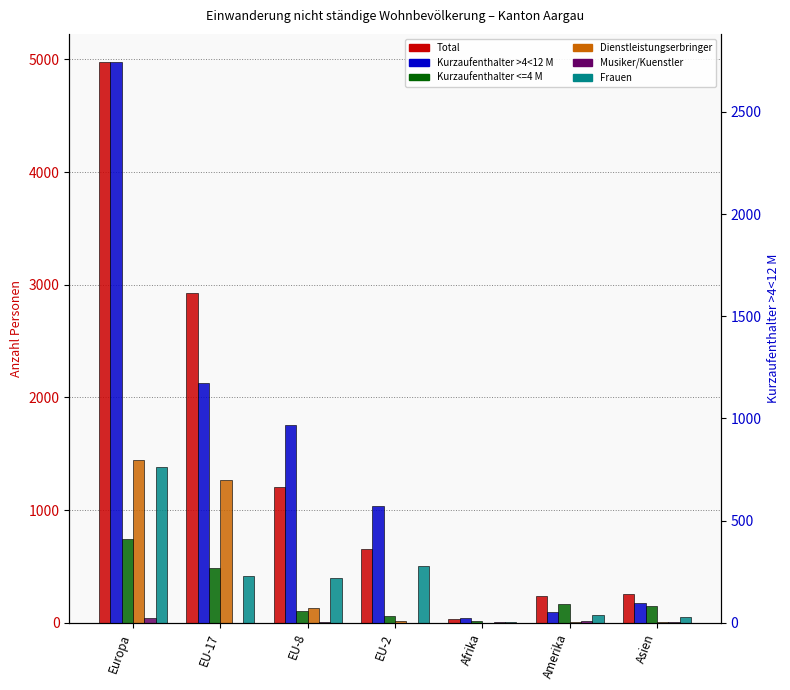

Which series has the largest total across all categories?

Total